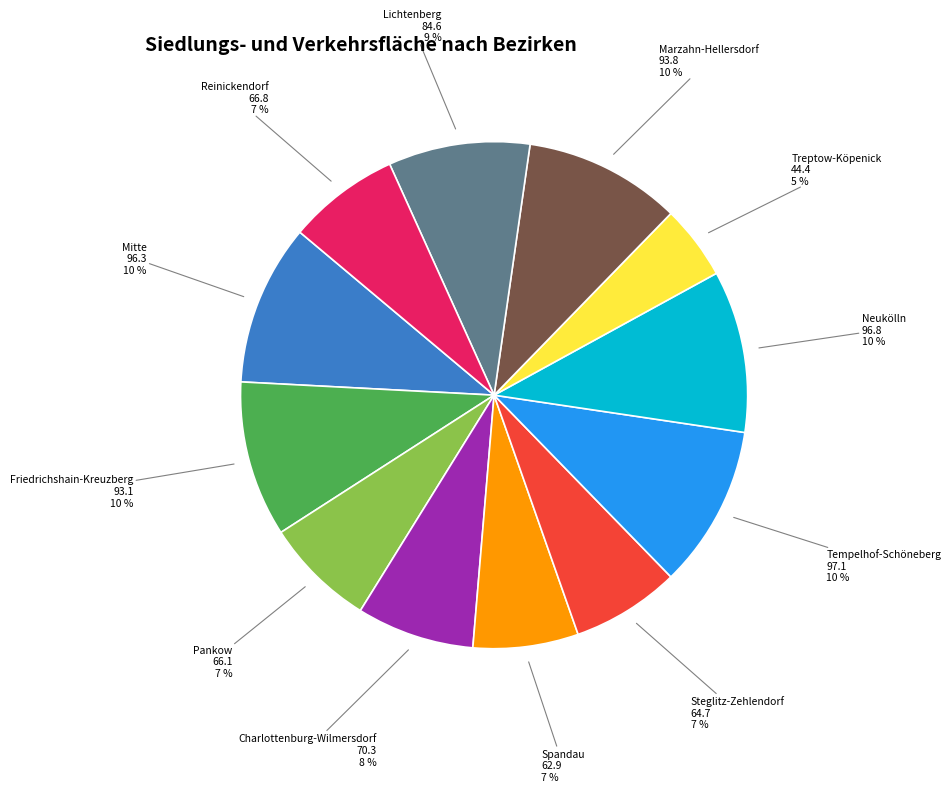

To the nearest percent, what portion does Charlottenburg-Wilmersdorf represent?

8%